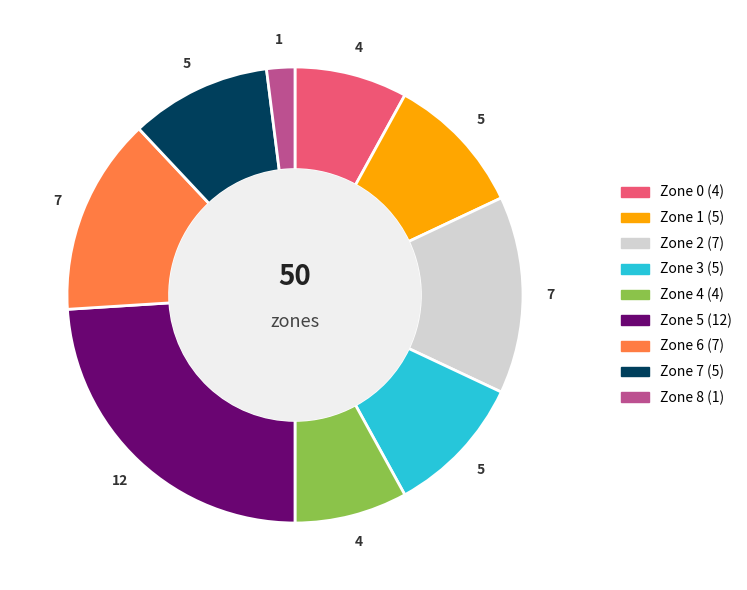

Combined, do Zone 2 and Zone 0 account for over 50%?

No